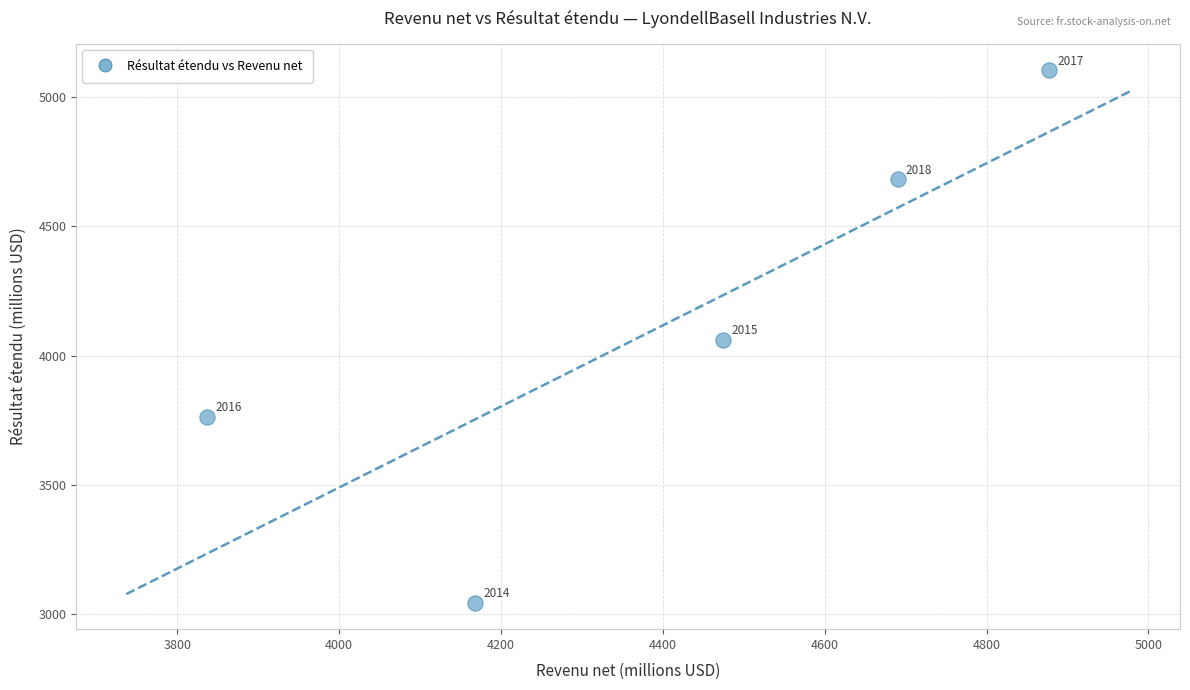

What Y value in the scatter plot is closest to 4074?

4062